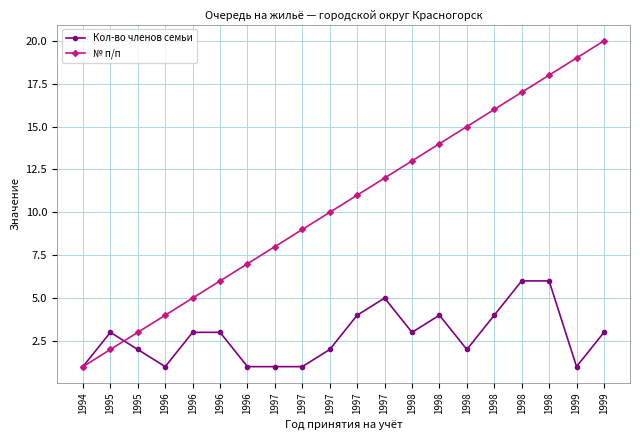

Count the number of categories in the chart.

20